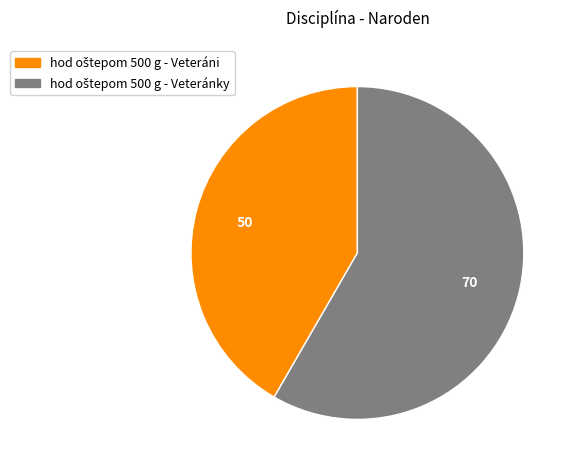

Is there any slice that represents more than half of the pie?

Yes